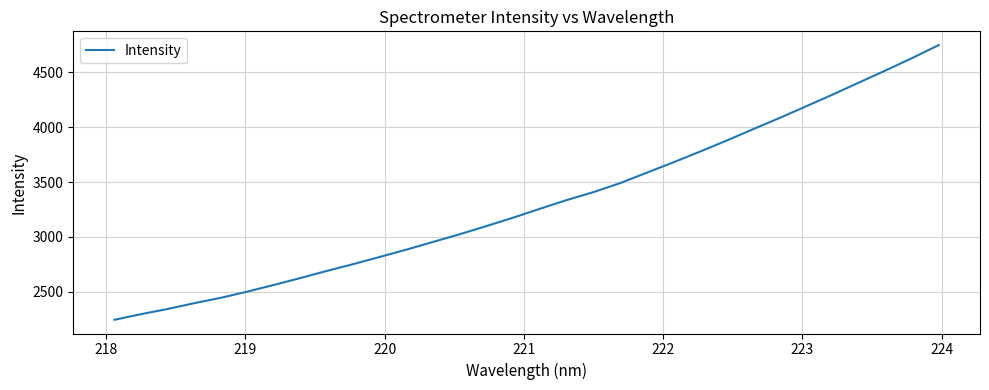

How many values are below 3256?

16